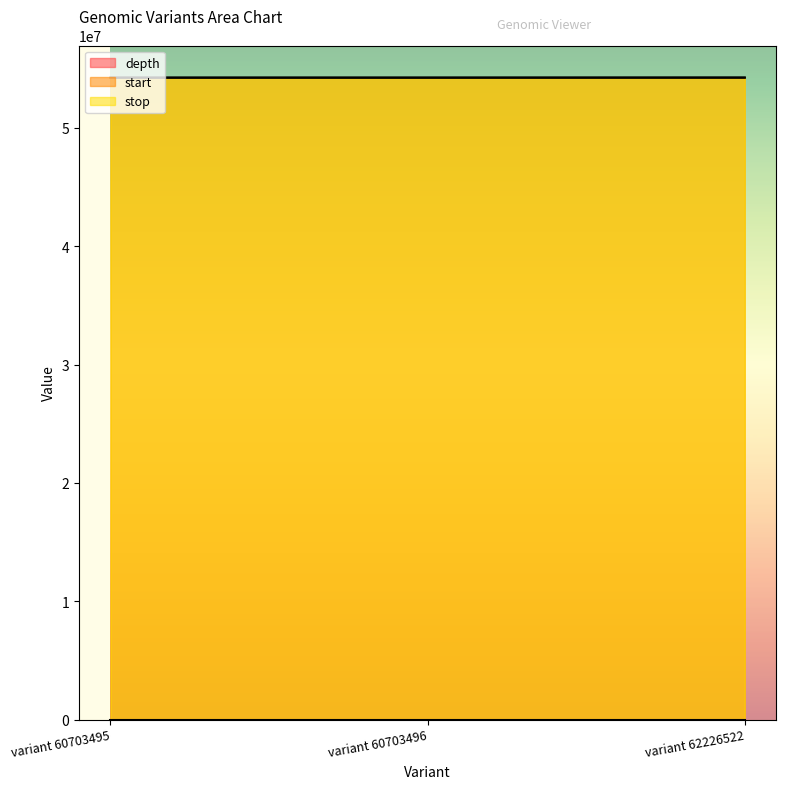

What is the value of the depth point at the 1st from the left?

9